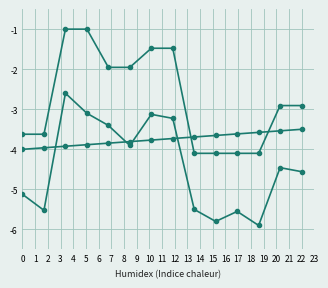

Is this an area chart (filled region under the line)?

No